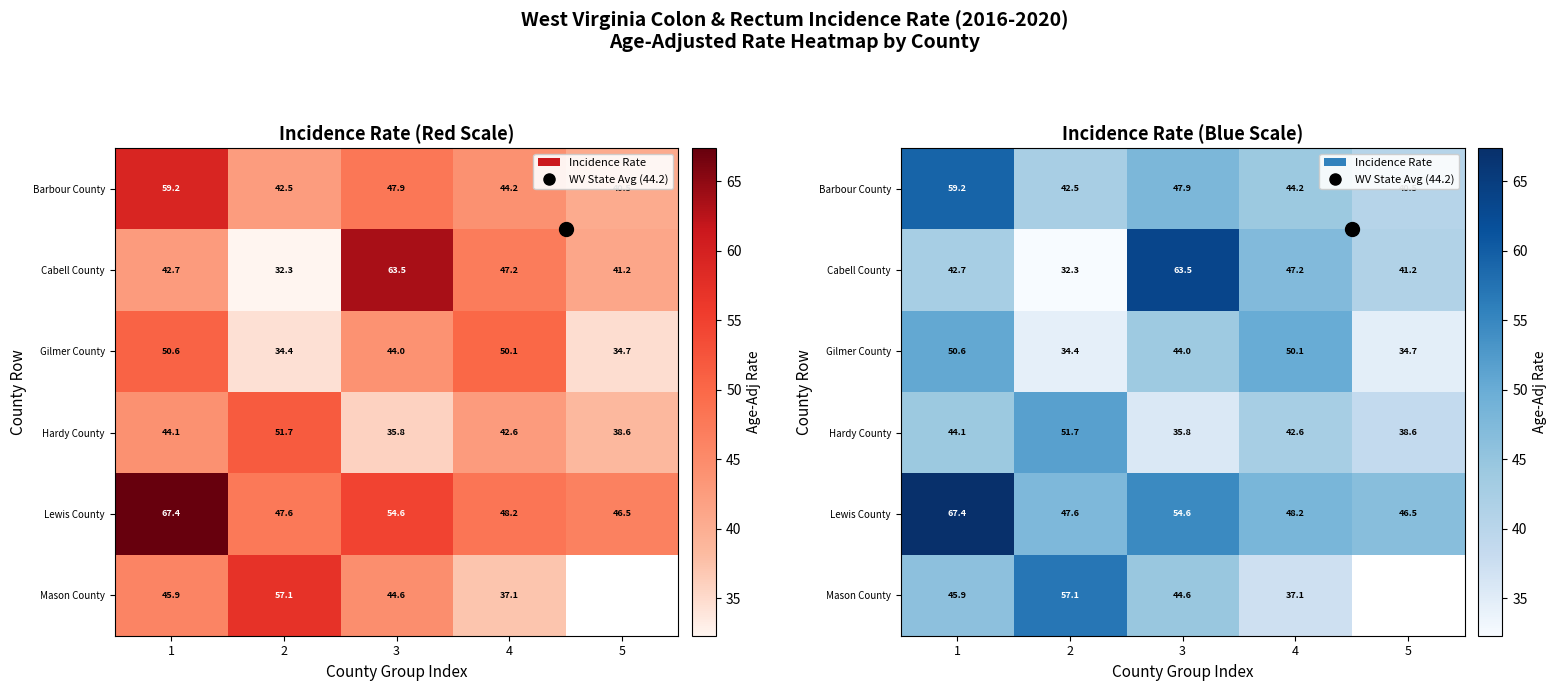

Between 5 and 3, which is larger?

3